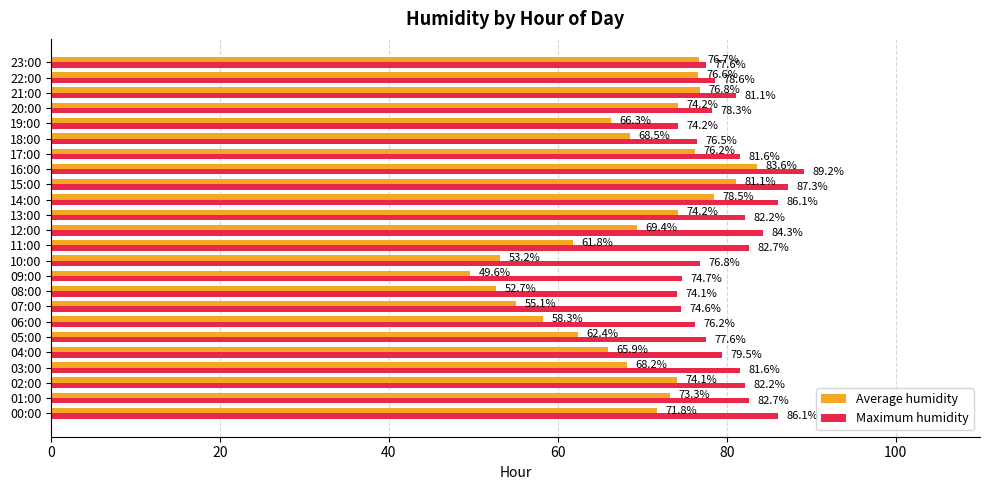

What is the maximum value for Average humidity?

83.6